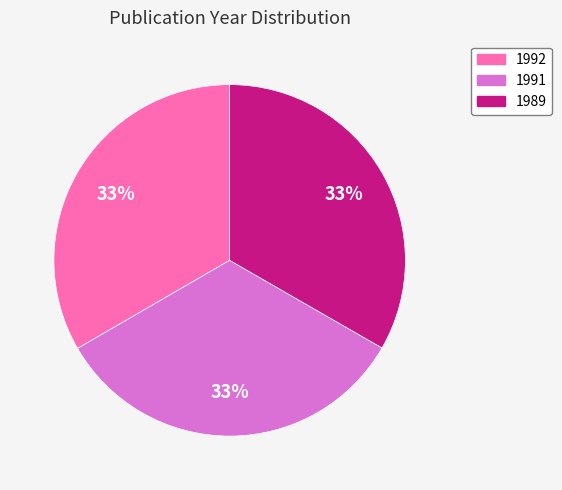

Count the number of slices in the pie.

3